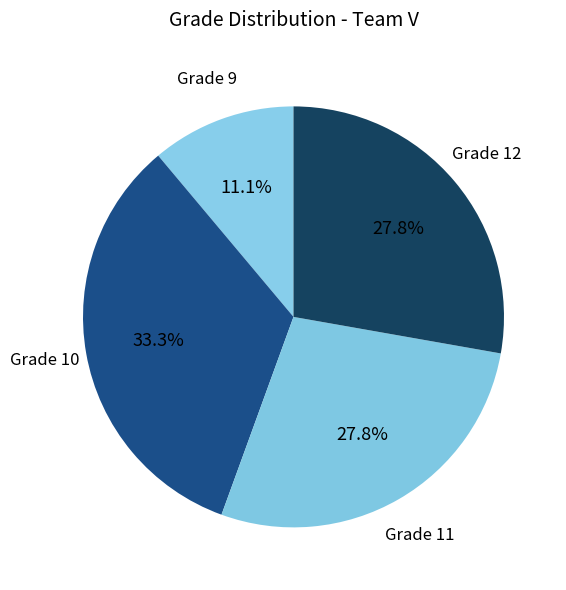

To the nearest percent, what is the average slice percentage?

25%